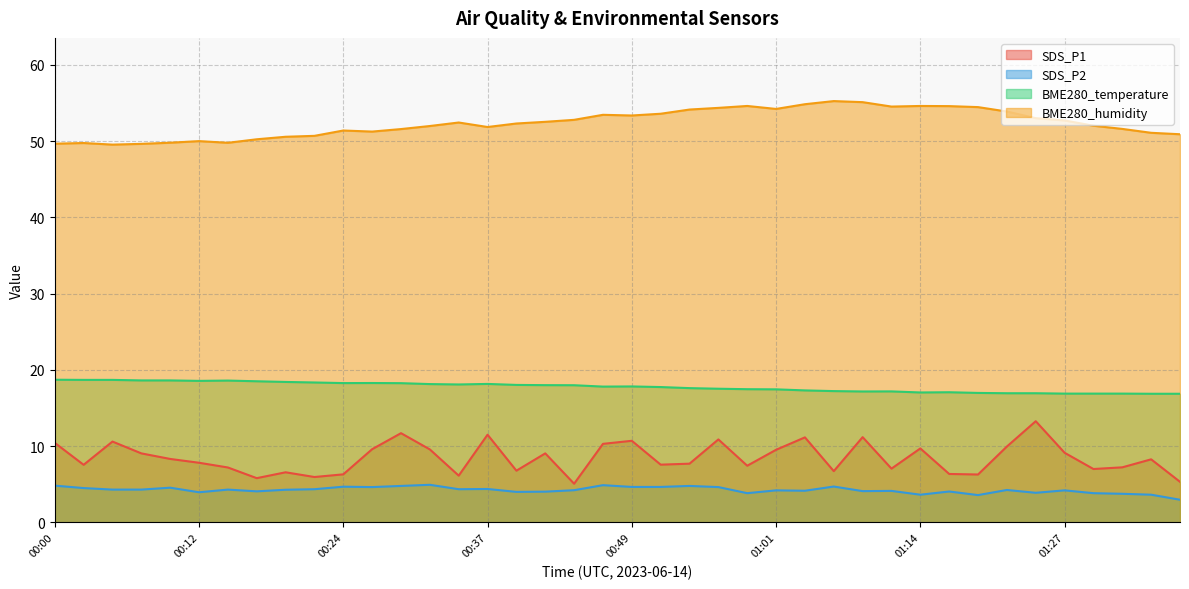

What is the spread (max minus min) of values at 01:14?

51.0